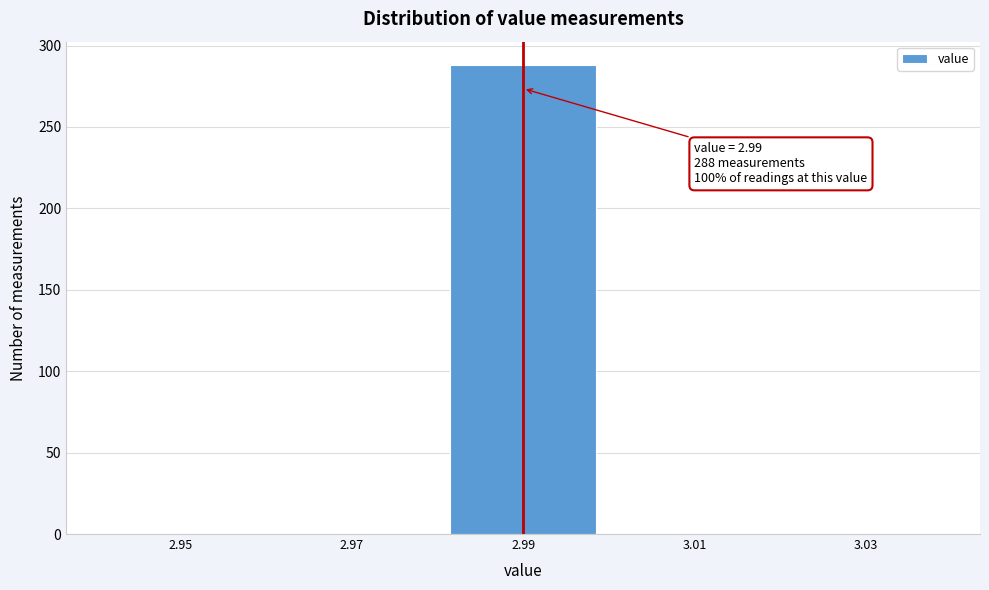

Which range on the x-axis has the tallest bar?

2.98 to 3.00